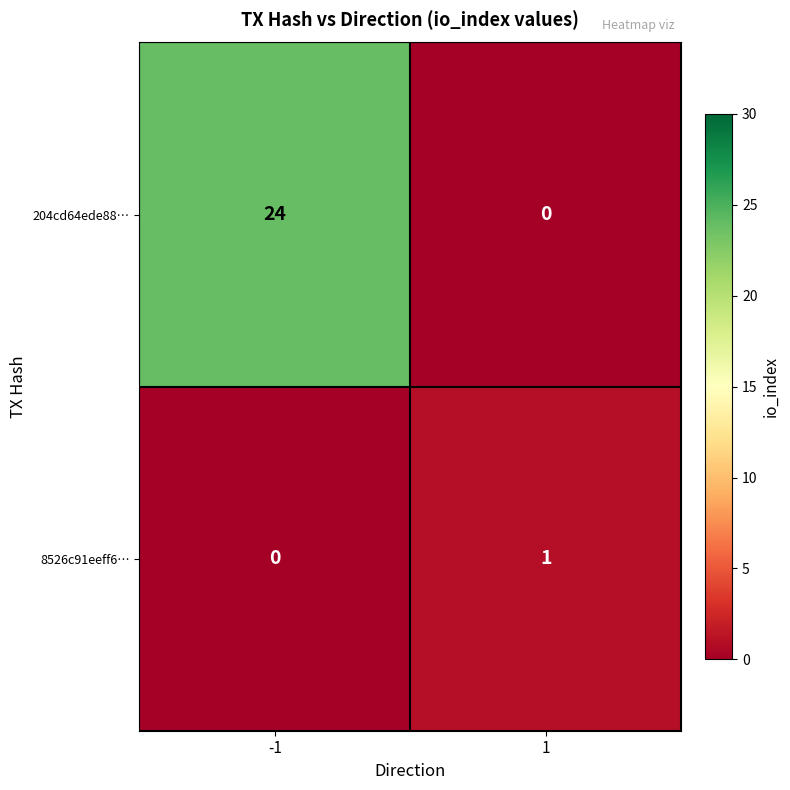

How many values in 8526c91eeff6… are above zero?

1